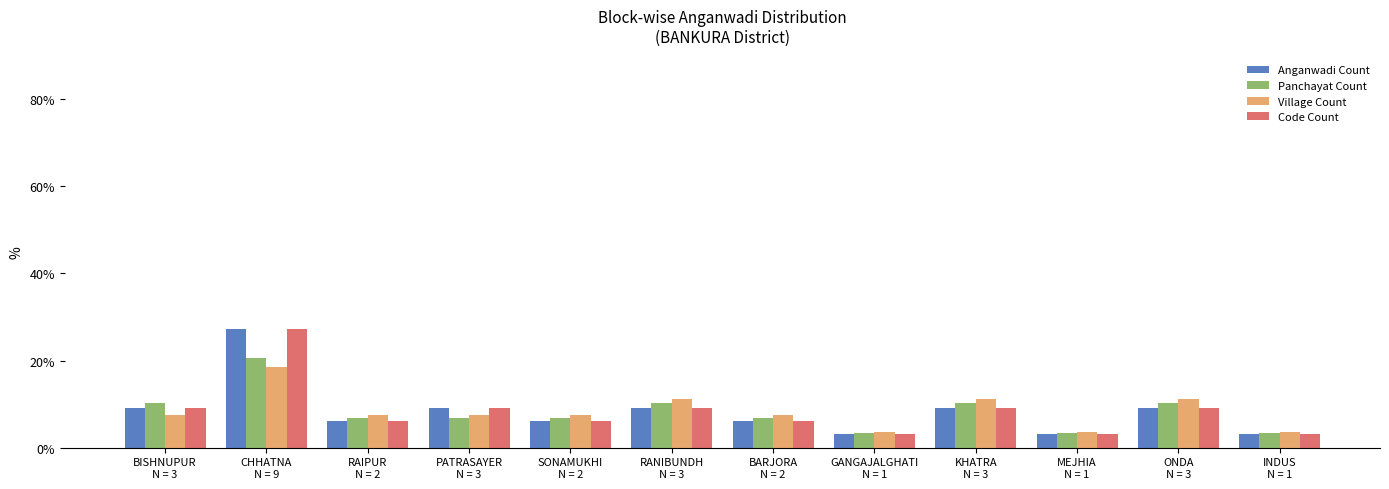

Reading right to left, what are all the values shown in this chart?

Anganwadi Count: INDUS
N = 1=3.0	ONDA
N = 3=9.1	MEJHIA
N = 1=3.0	KHATRA
N = 3=9.1	GANGAJALGHATI
N = 1=3.0	BARJORA
N = 2=6.1	RANIBUNDH
N = 3=9.1	SONAMUKHI
N = 2=6.1	PATRASAYER
N = 3=9.1	RAIPUR
N = 2=6.1	CHHATNA
N = 9=27.3	BISHNUPUR
N = 3=9.1
Panchayat Count: INDUS
N = 1=3.4	ONDA
N = 3=10.3	MEJHIA
N = 1=3.4	KHATRA
N = 3=10.3	GANGAJALGHATI
N = 1=3.4	BARJORA
N = 2=6.9	RANIBUNDH
N = 3=10.3	SONAMUKHI
N = 2=6.9	PATRASAYER
N = 3=6.9	RAIPUR
N = 2=6.9	CHHATNA
N = 9=20.7	BISHNUPUR
N = 3=10.3
Village Count: INDUS
N = 1=3.7	ONDA
N = 3=11.1	MEJHIA
N = 1=3.7	KHATRA
N = 3=11.1	GANGAJALGHATI
N = 1=3.7	BARJORA
N = 2=7.4	RANIBUNDH
N = 3=11.1	SONAMUKHI
N = 2=7.4	PATRASAYER
N = 3=7.4	RAIPUR
N = 2=7.4	CHHATNA
N = 9=18.5	BISHNUPUR
N = 3=7.4
Code Count: INDUS
N = 1=3.0	ONDA
N = 3=9.1	MEJHIA
N = 1=3.0	KHATRA
N = 3=9.1	GANGAJALGHATI
N = 1=3.0	BARJORA
N = 2=6.1	RANIBUNDH
N = 3=9.1	SONAMUKHI
N = 2=6.1	PATRASAYER
N = 3=9.1	RAIPUR
N = 2=6.1	CHHATNA
N = 9=27.3	BISHNUPUR
N = 3=9.1